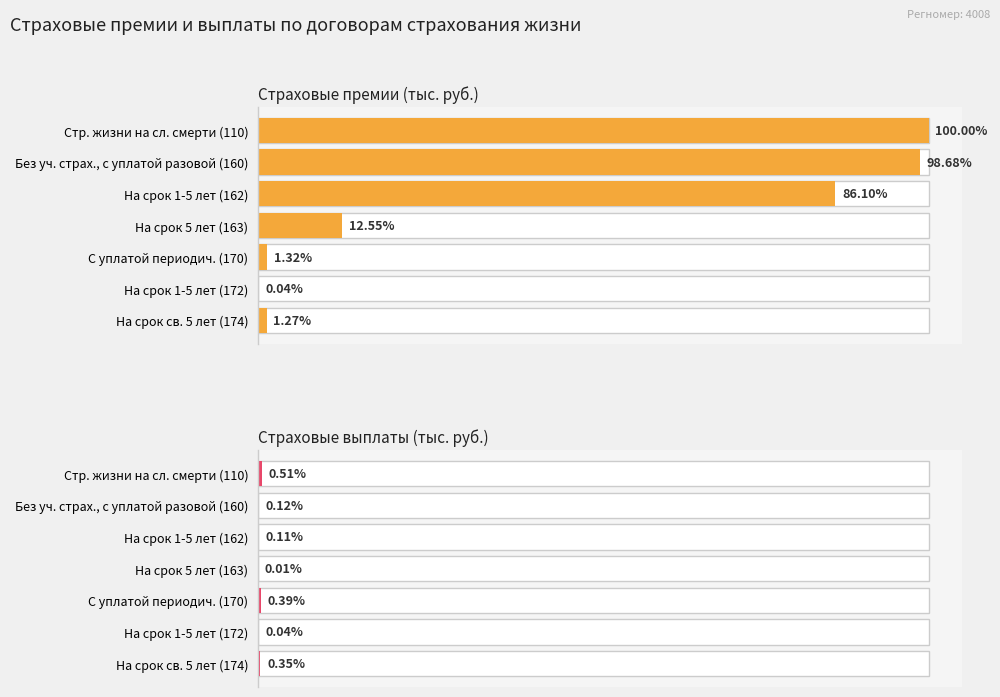

How many groups of bars are there?

7